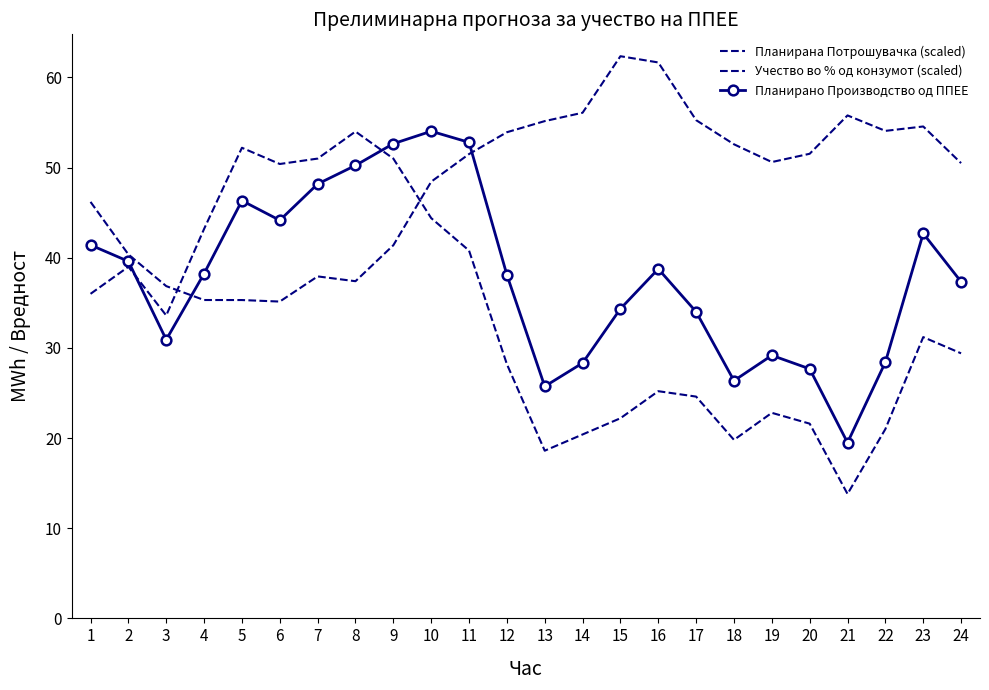

How many interior local peaks does the Планирано Производство од ППЕЕ series have?

5